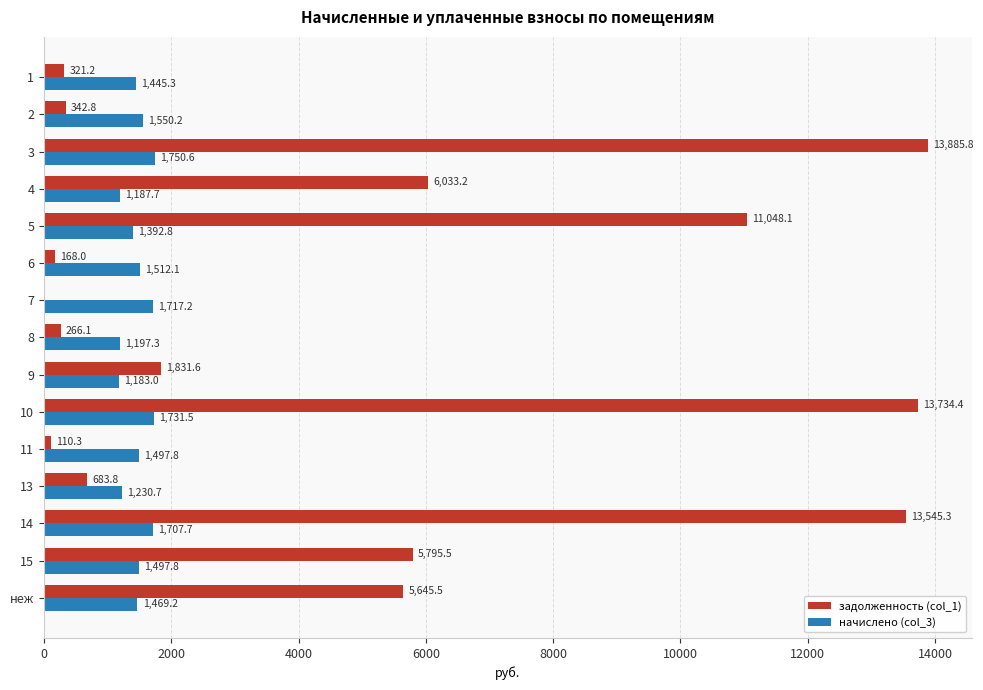

Which series changed the most between 3 and 14?

задолженность (col_1)